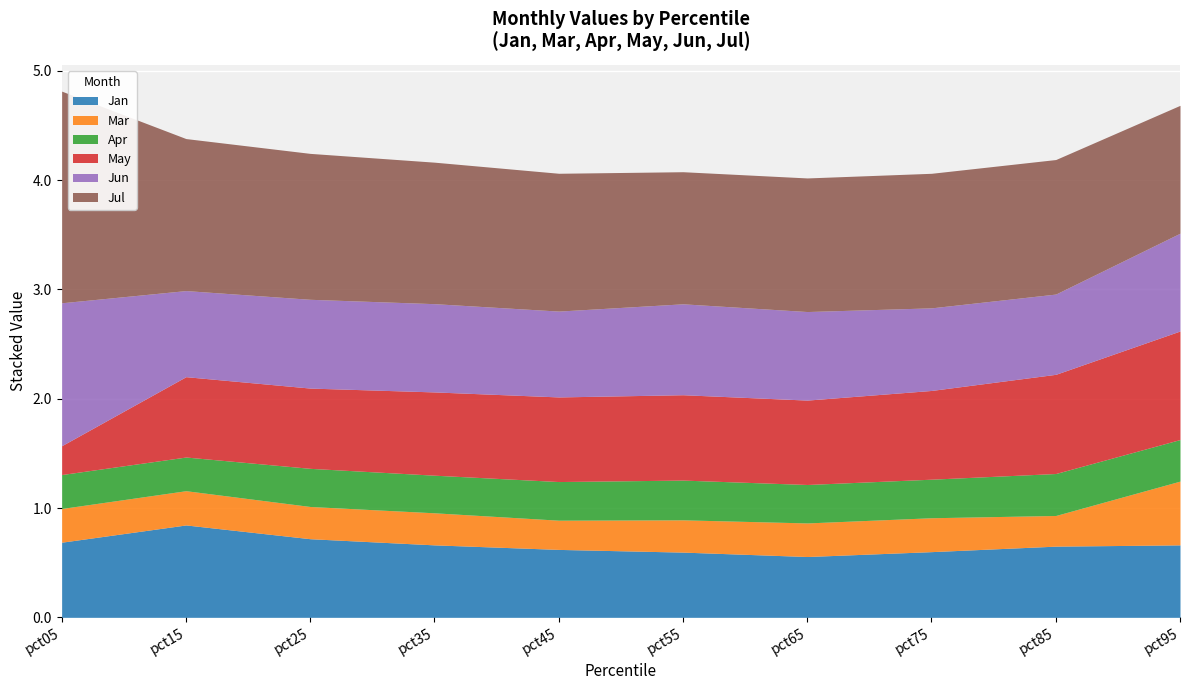

At which category is the sum across all series the highest?

pct05